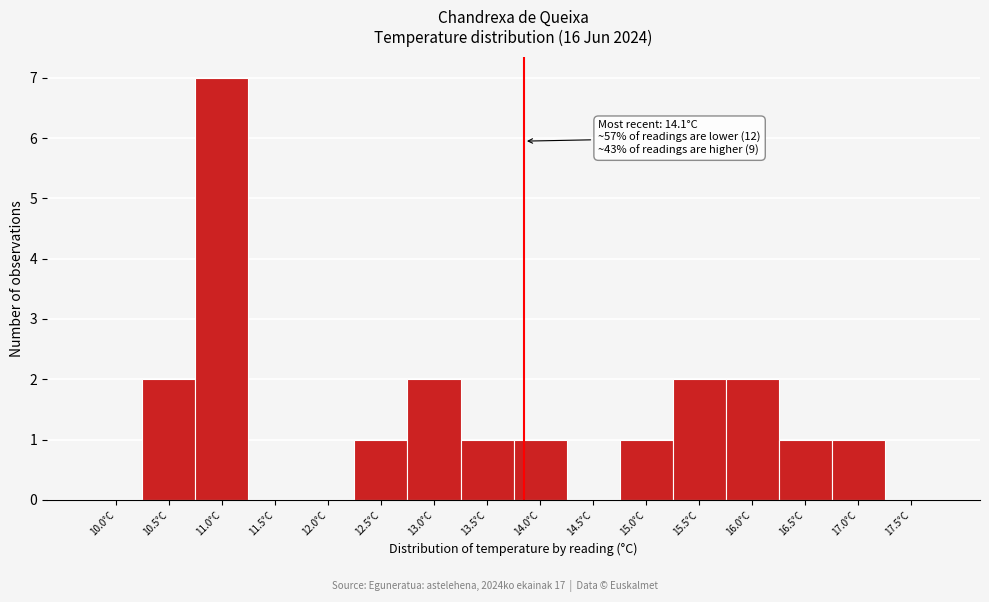

Reading right to left, transcribe all the data shown in this chart.

17.5°C=0	17.0°C=1	16.5°C=1	16.0°C=2	15.5°C=2	15.0°C=1	14.5°C=0	14.0°C=1	13.5°C=1	13.0°C=2	12.5°C=1	12.0°C=0	11.5°C=0	11.0°C=7	10.5°C=2	10.0°C=0